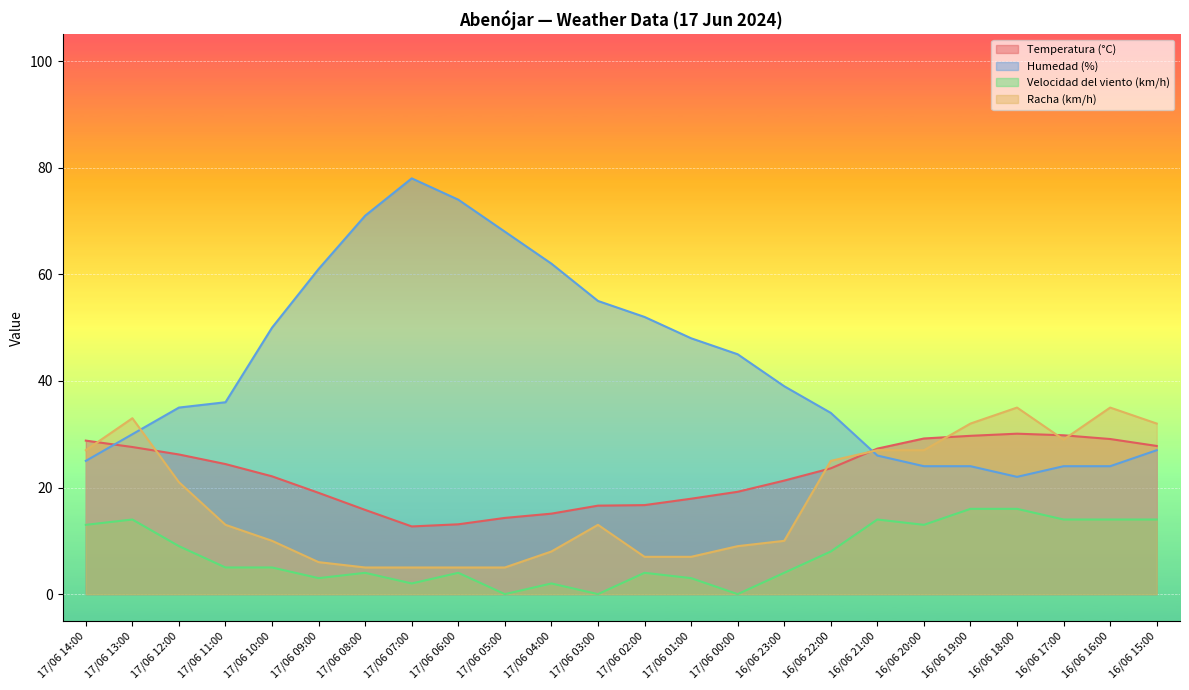

Which category has the lowest value in the Racha (km/h) series?

17/06 08:00